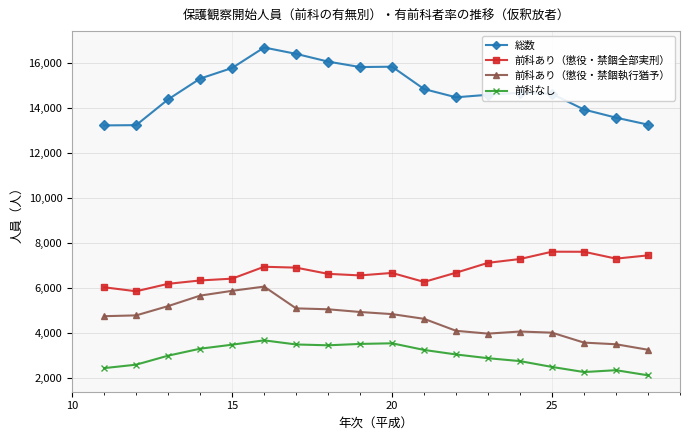

What is the highest value of the 前科あり（懲役・禁錮執行猶予） series?

6059